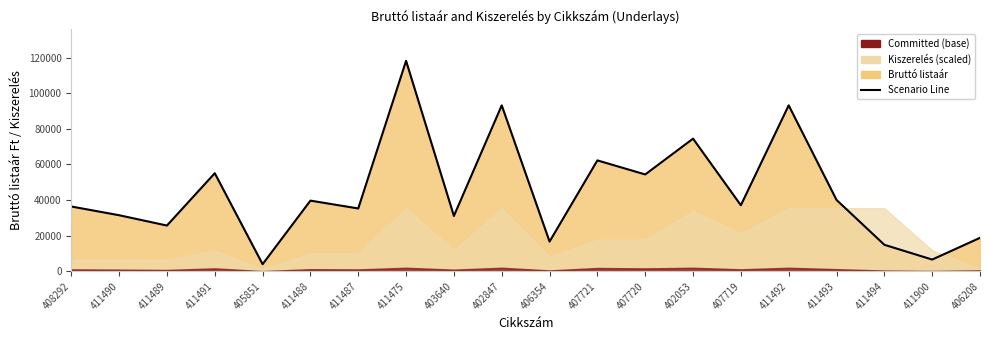

What is the ratio of the value at 407719 to the value at 411475?

0.3